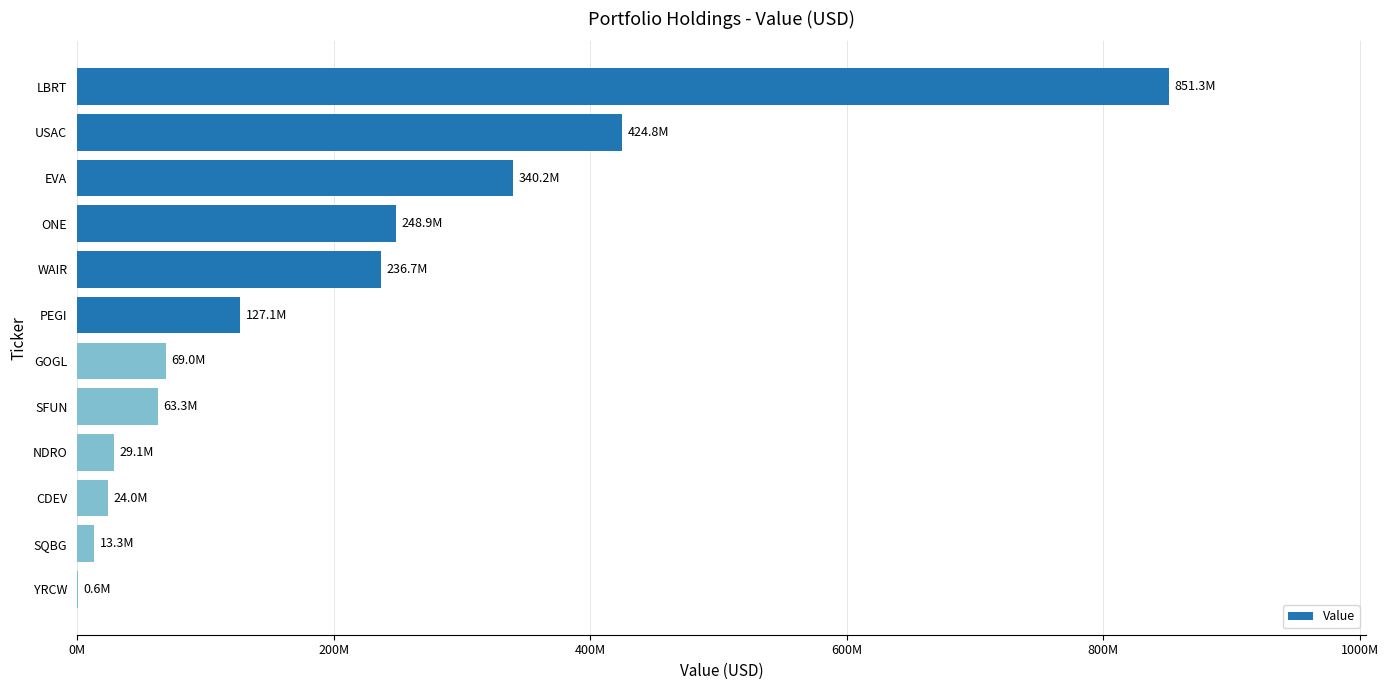

What is the difference between the second highest and minimum values?

424227000